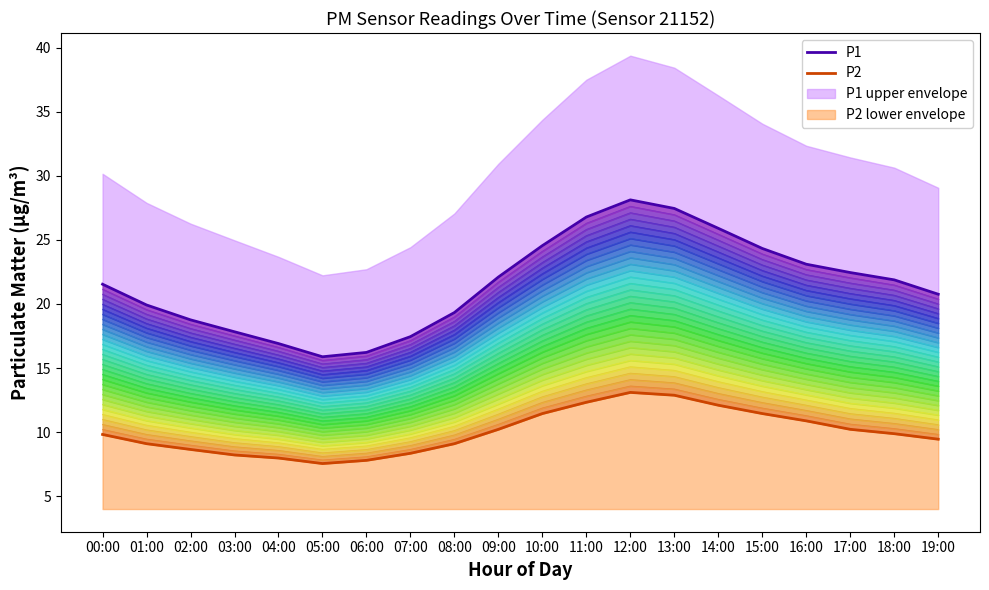

How many distinct data groups are displayed?

2